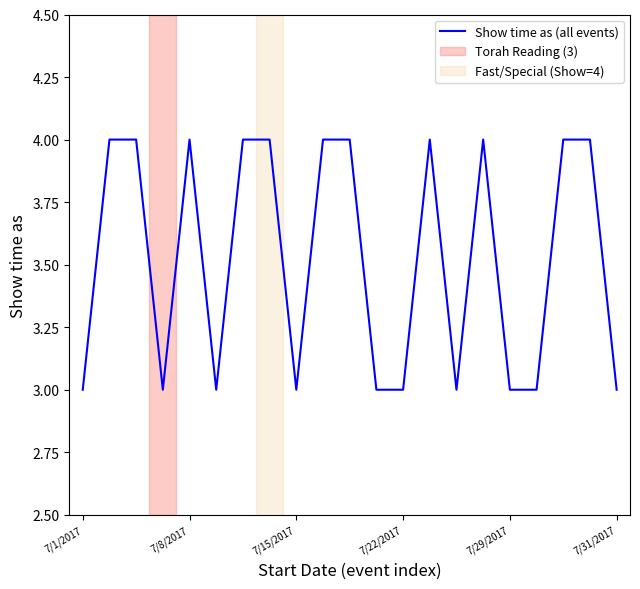

Count the number of categories in the chart.

21